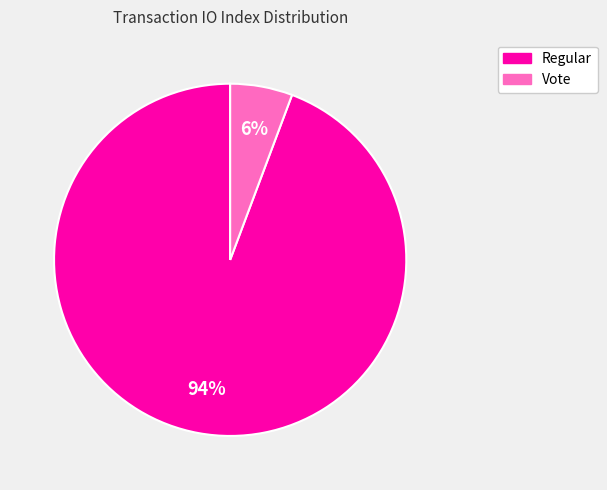

How many slices are in this pie chart?

2